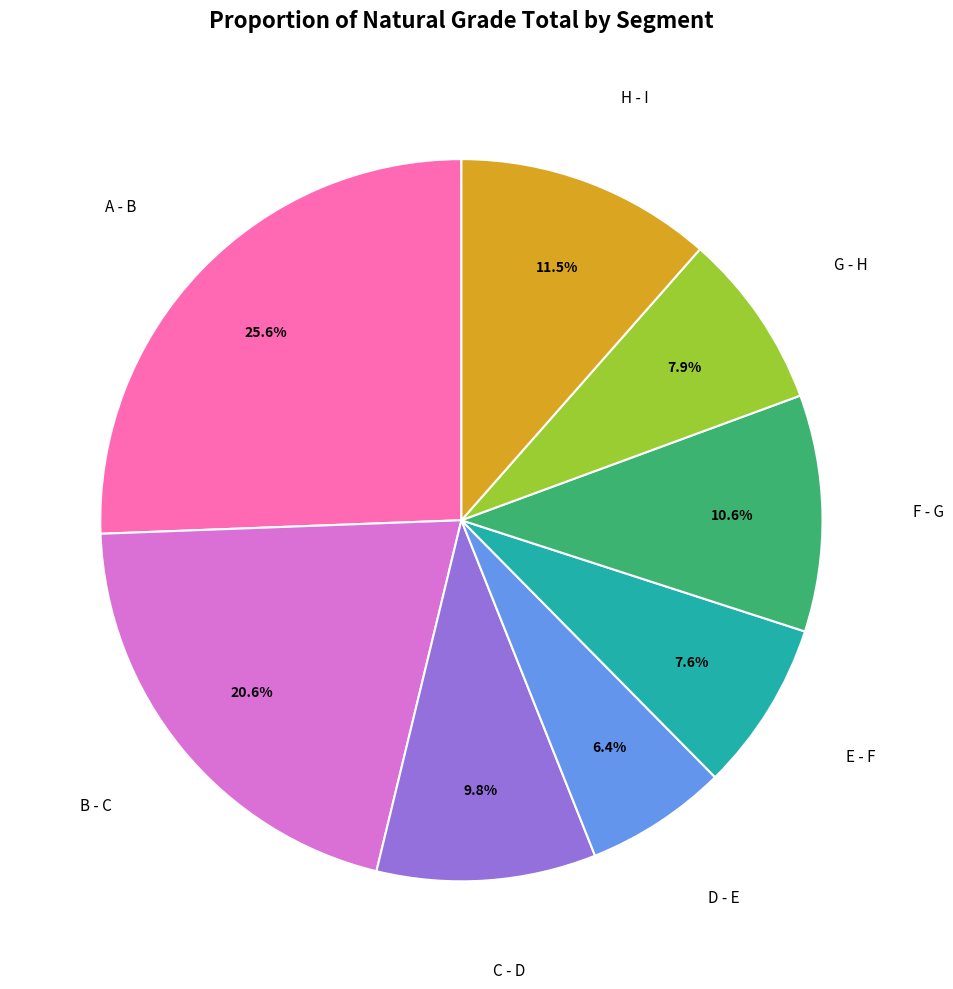

How many segments does this pie chart have?

8